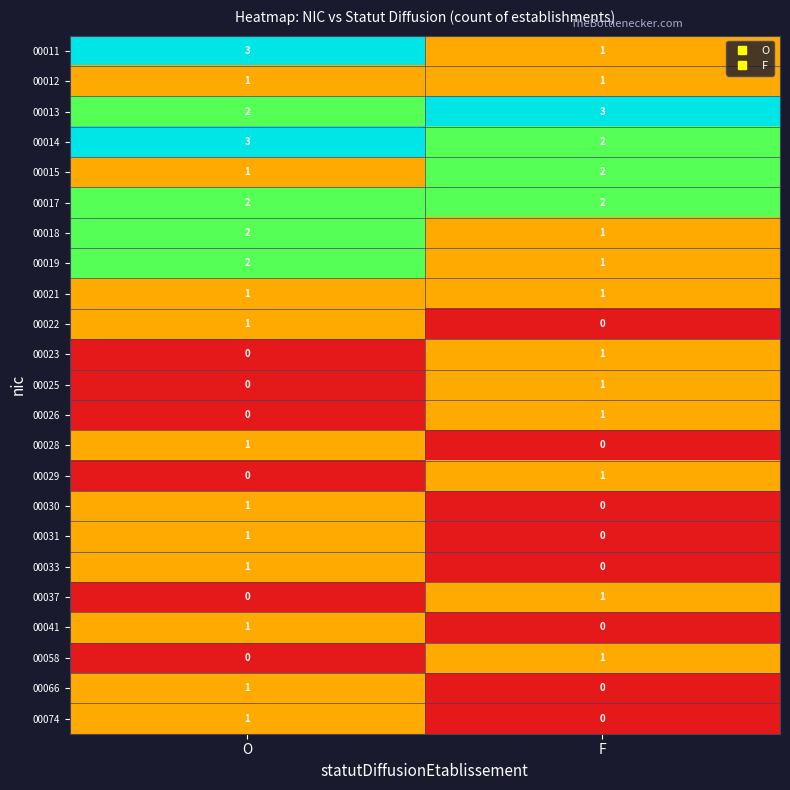

How many positive values does the 00058 series have?

1